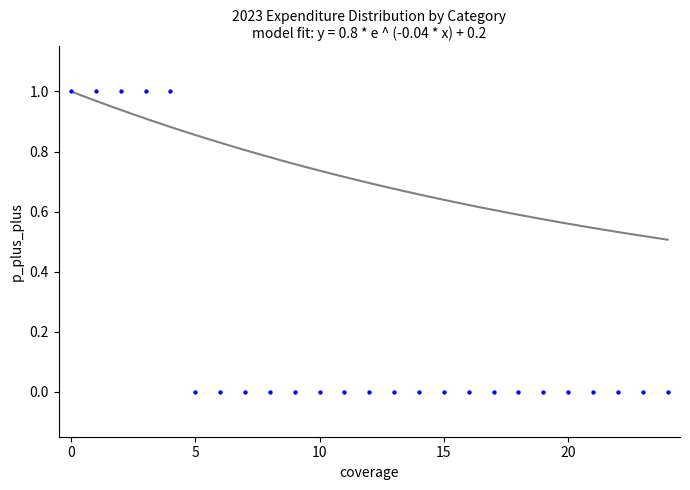

How many points are shown in the scatter plot?

25